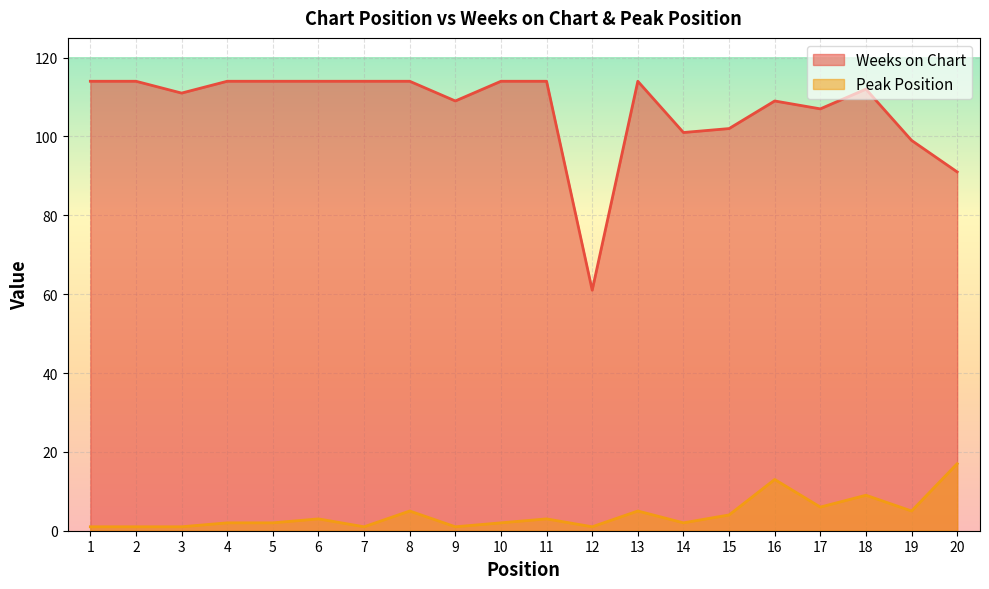

At which category is the sum across all series the highest?

16